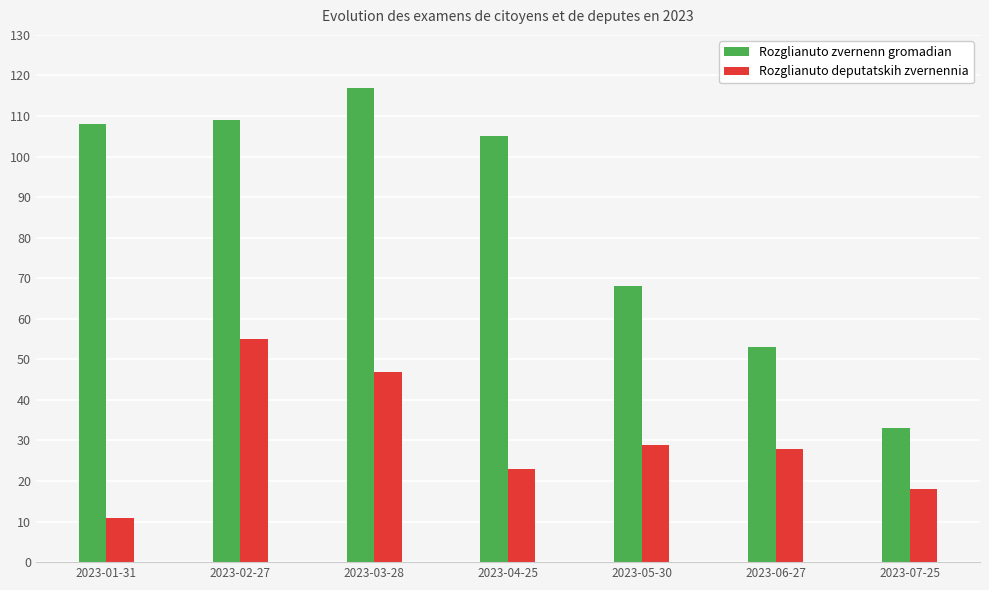

How many groups of bars are there?

7